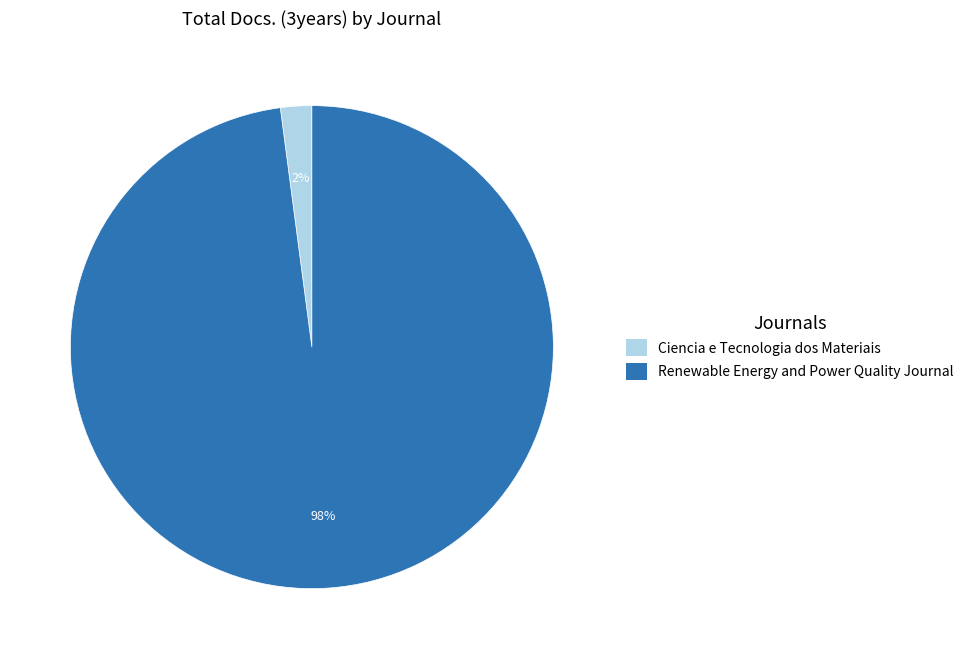

To the nearest percent, what is the difference between the largest and smallest slice percentages?

96%